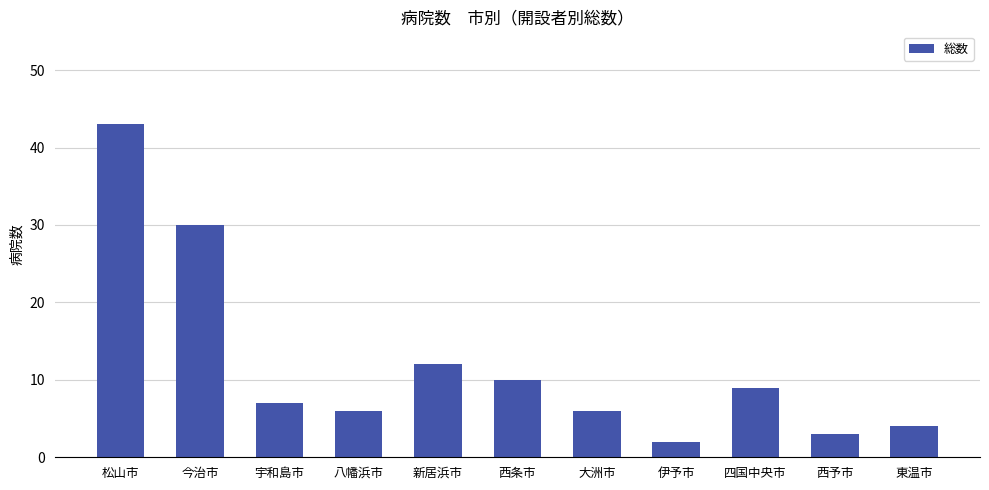

Which category has the highest value across all series?

松山市